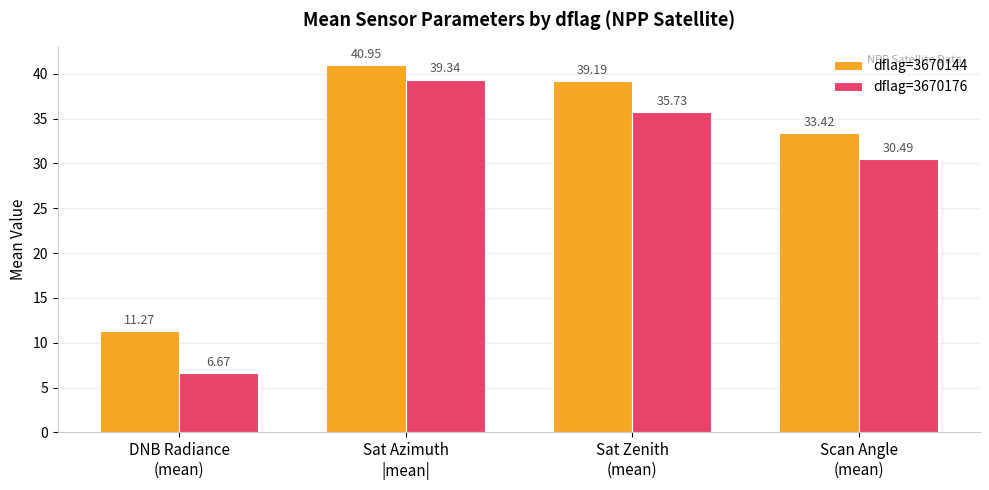

What position from the right is Scan Angle
(mean)?

1